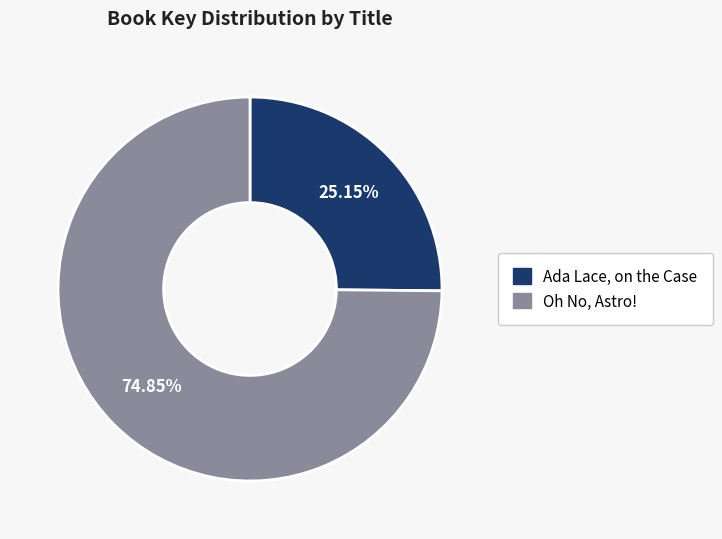

To the nearest percent, what is the combined percentage of Oh No, Astro! and Ada Lace, on the Case?

100%